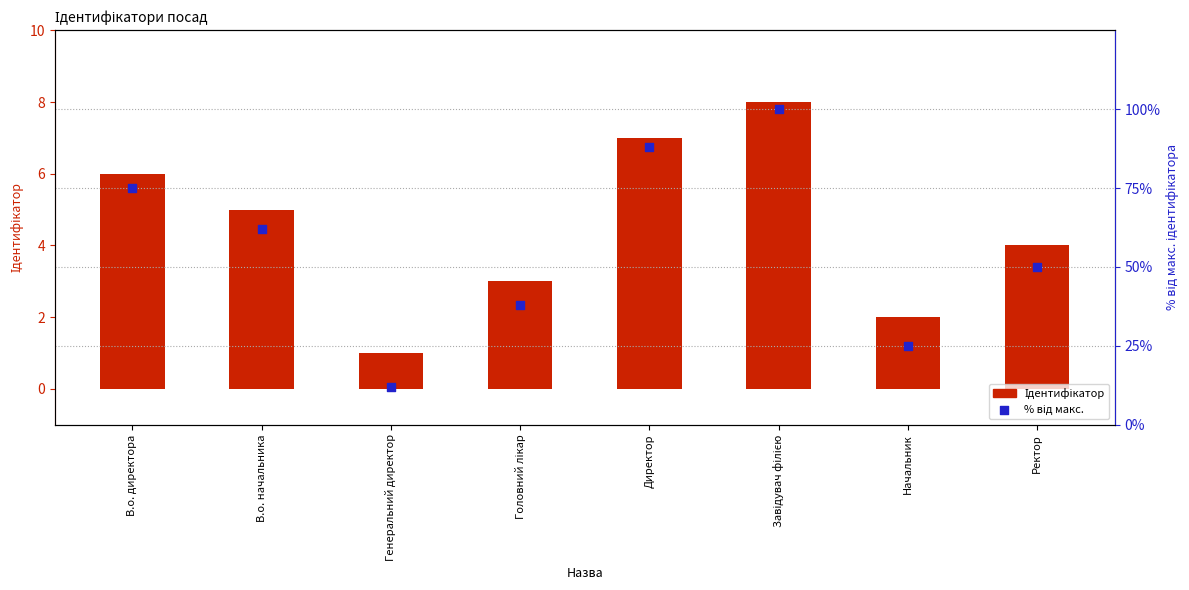

Which series reaches the maximum Y coordinate?

Відсоток від макс. ід.